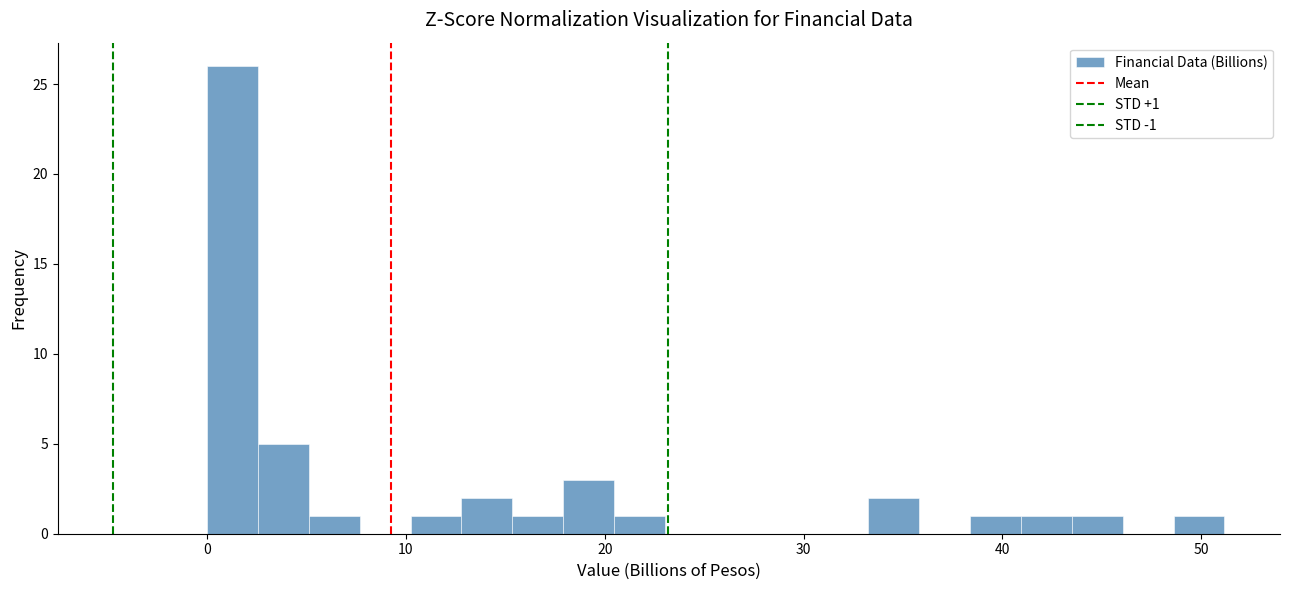

Read against the x-axis, roughly where is the centre of the tallest bar?

1